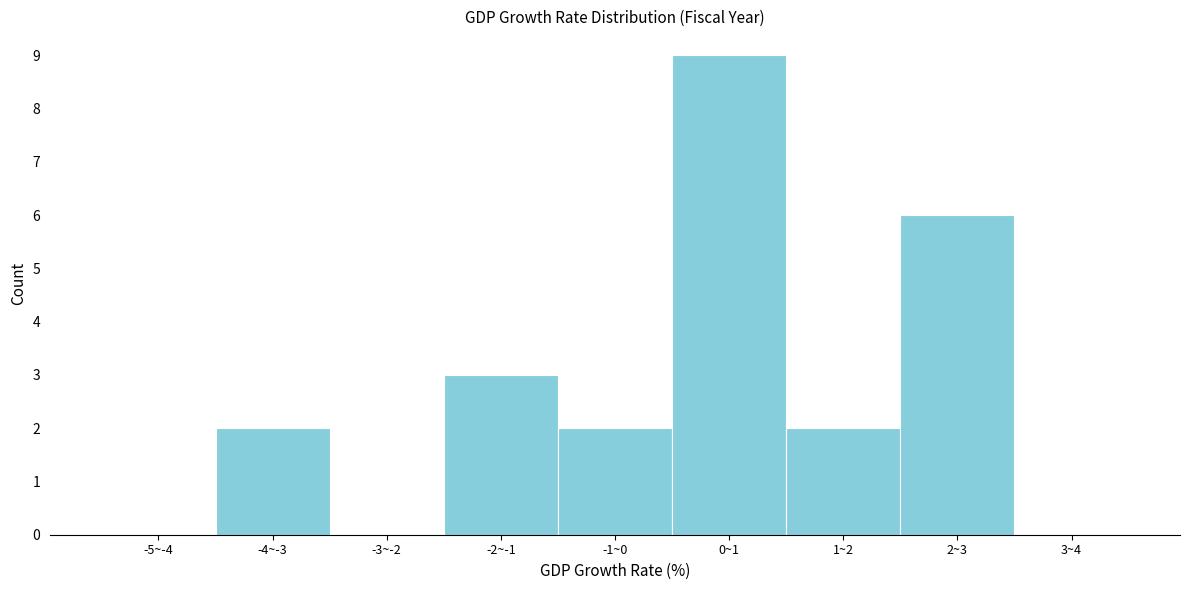

Reading left to right, extract all data points from this chart.

-5~-4=0	-4~-3=2	-3~-2=0	-2~-1=3	-1~0=2	0~1=9	1~2=2	2~3=6	3~4=0